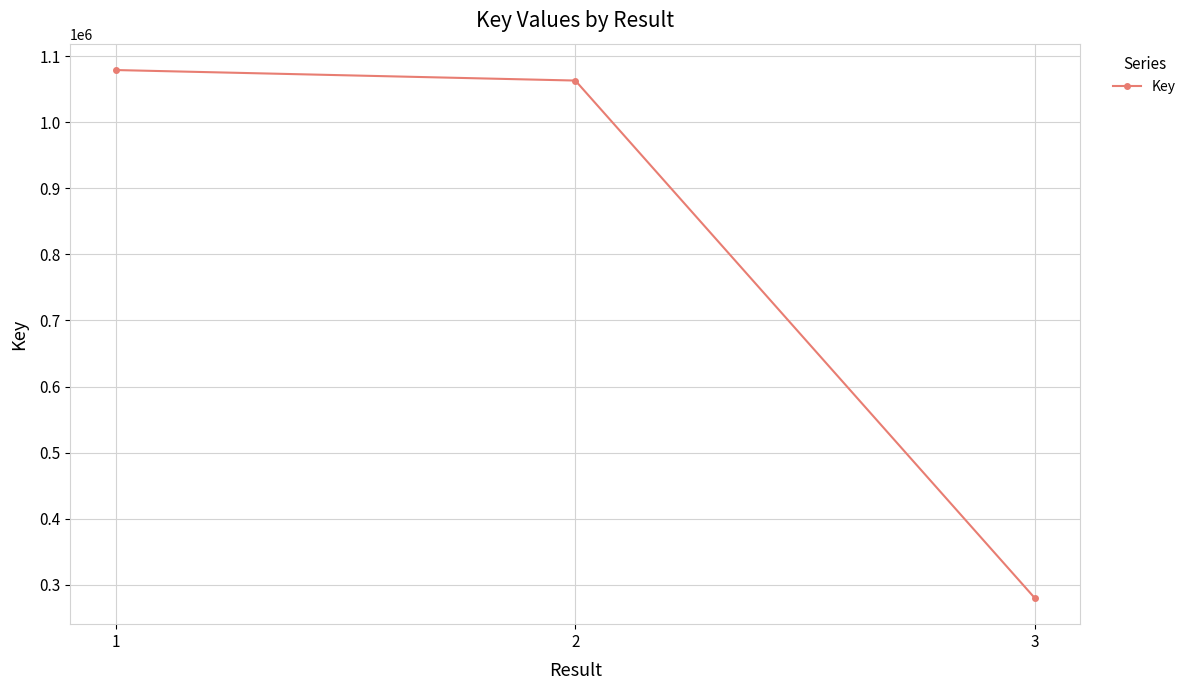

Approximately how many times larger is the value at 2 compared to 3?

3.8